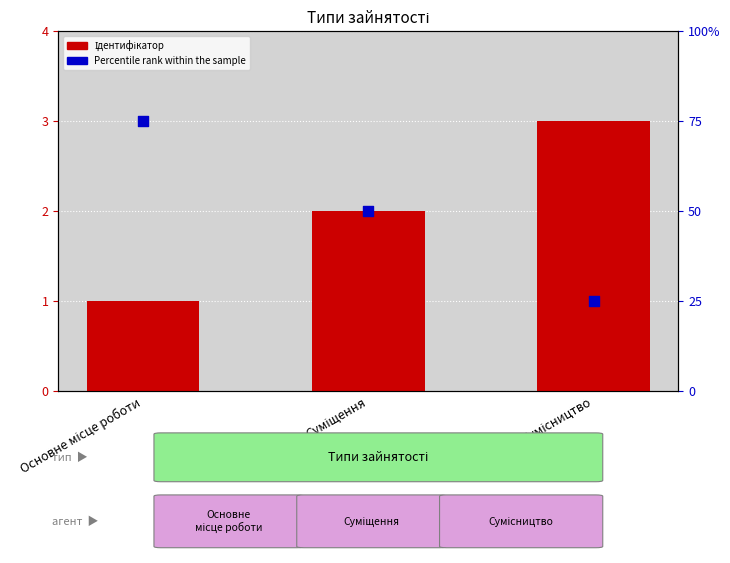

Which series has the largest Y range (max minus min)?

Percentile rank